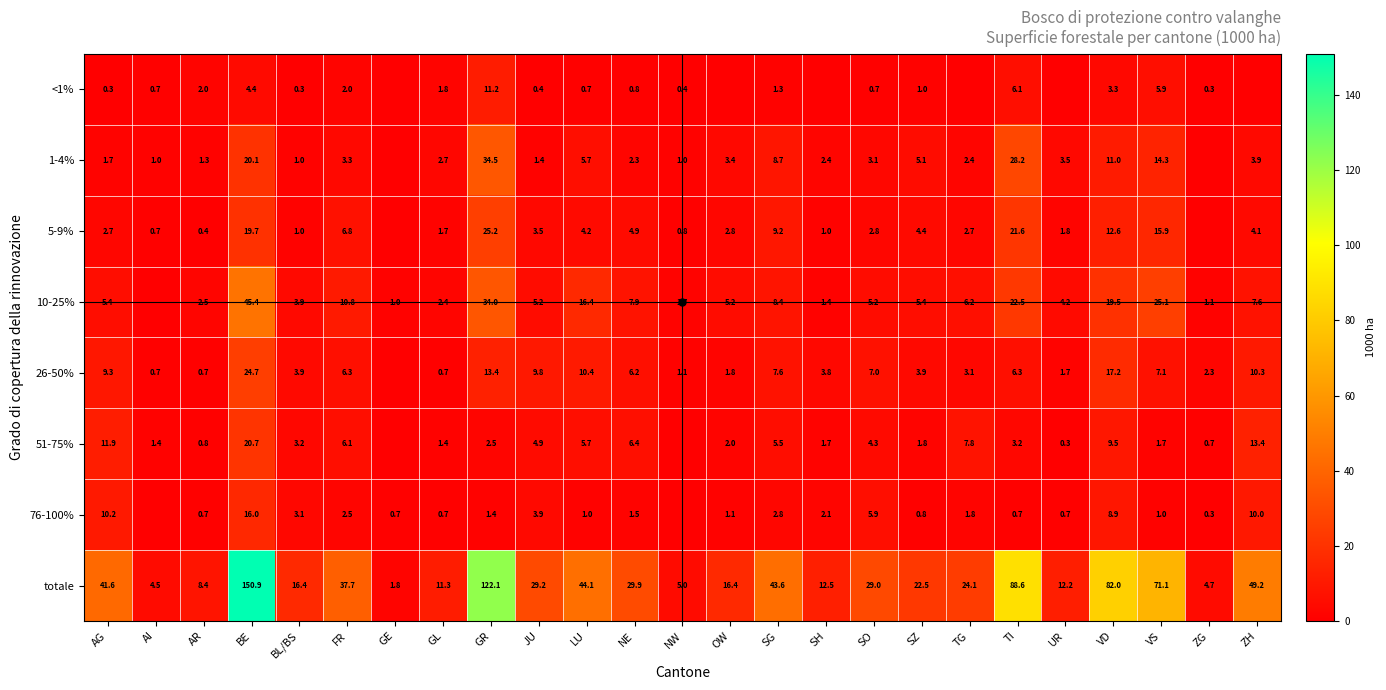

What is the sum of the 1-4% values at NW and SZ?

6.1